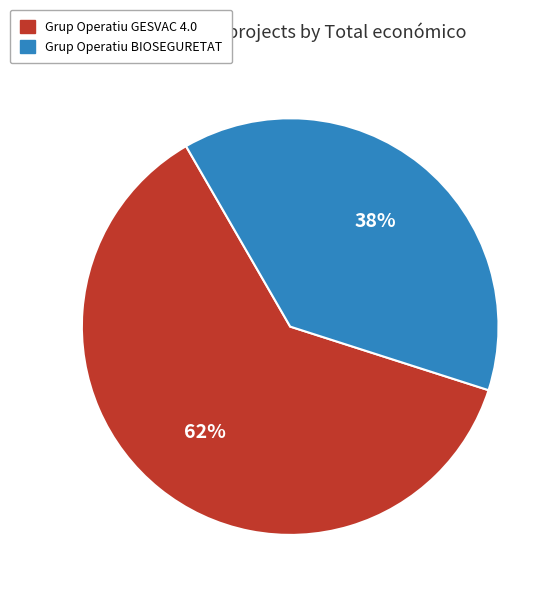

To the nearest percent, what portion does Grup Operatiu BIOSEGURETAT represent?

38%